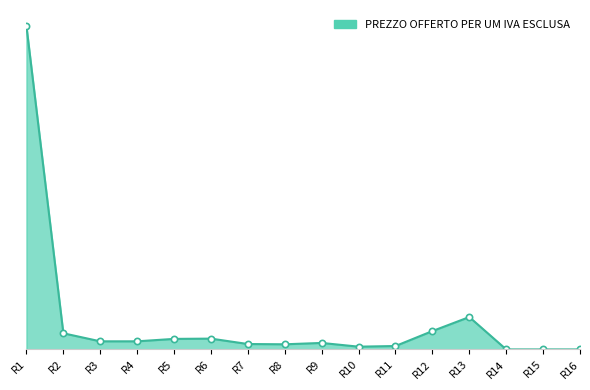

Does the chart display data point markers on the line(s)?

No